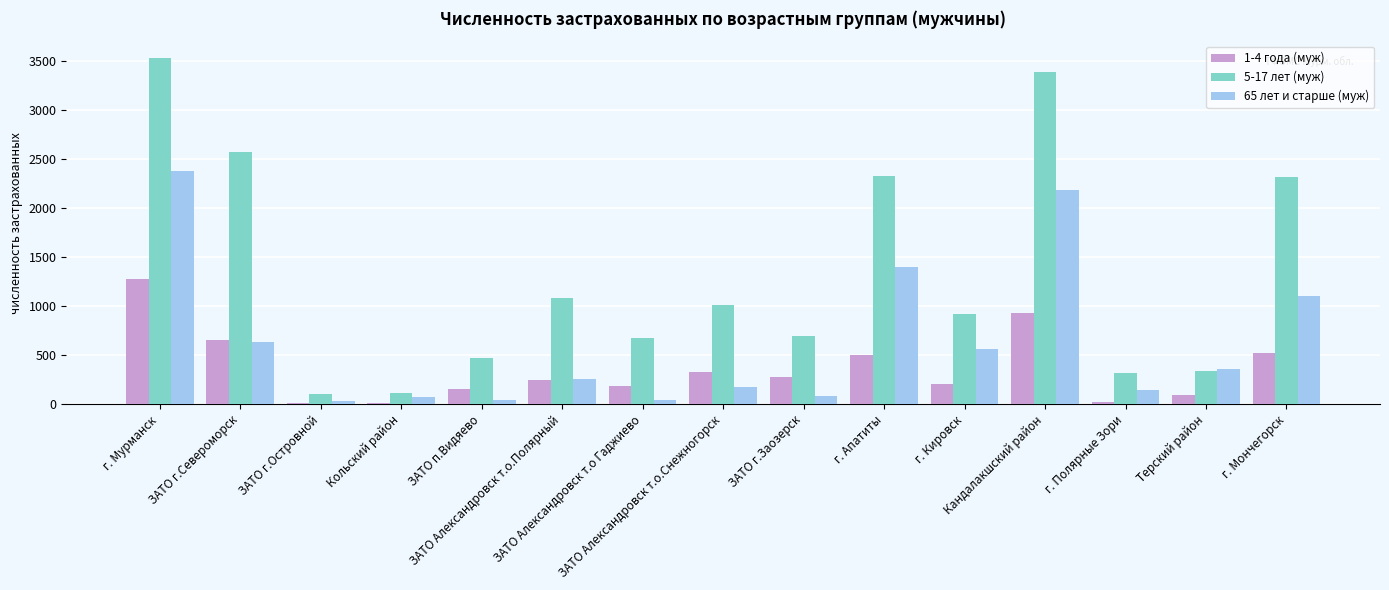

Count the number of data series in this chart.

3